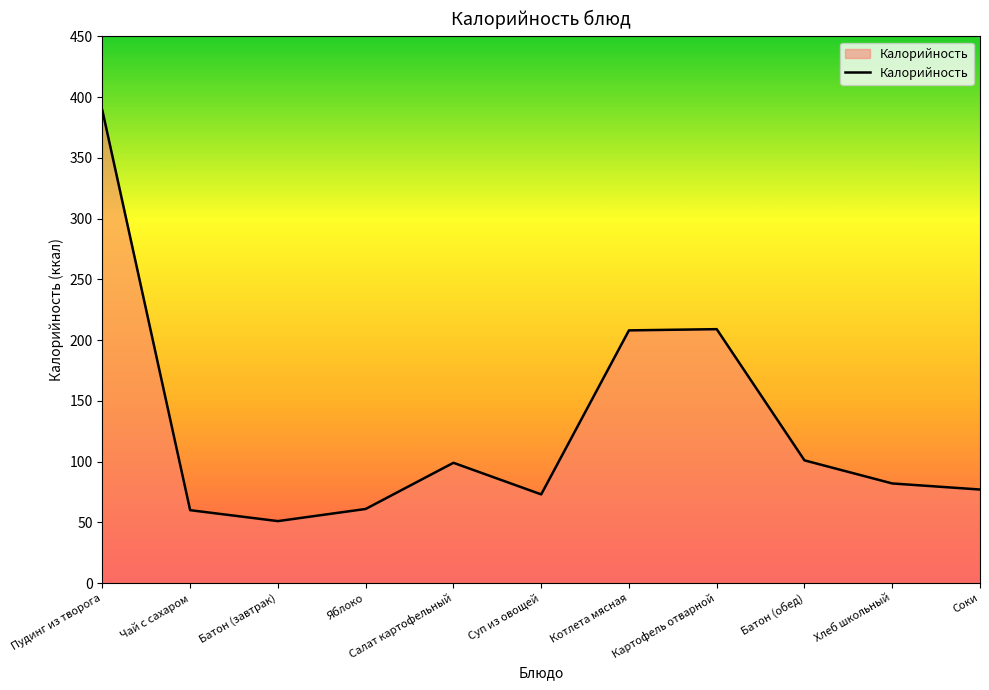

What is the maximum value shown in the chart?

389